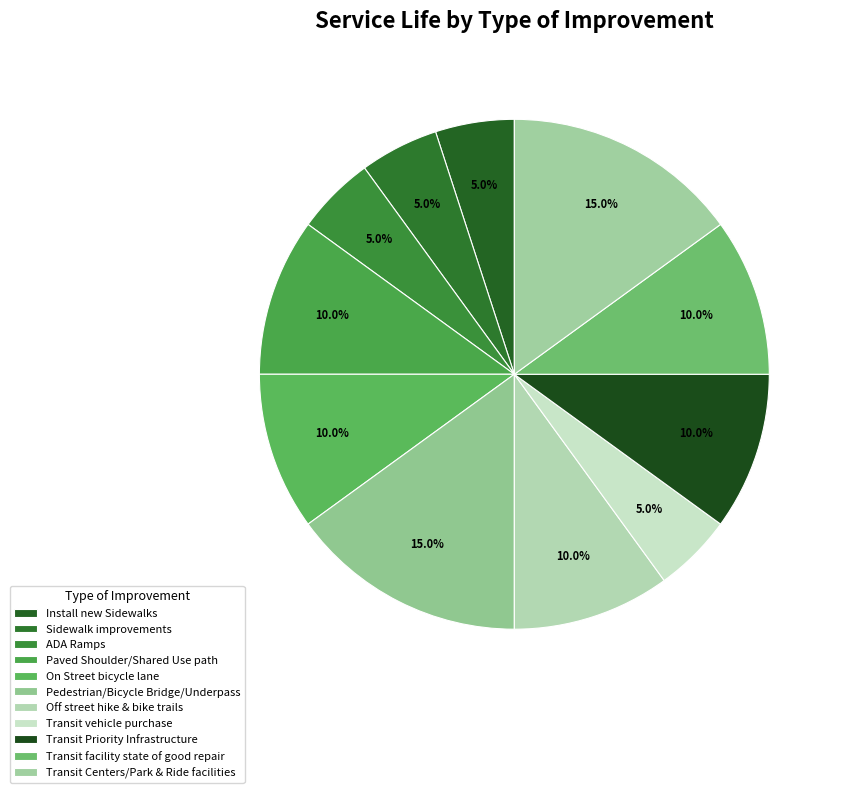

What percentage is the Pedestrian/Bicycle Bridge/Underpass slice, to the nearest percent?

15%